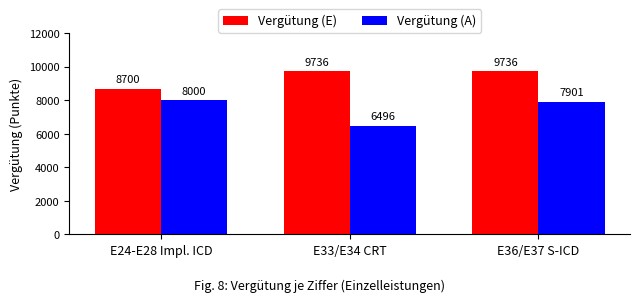

Is it true that Vergütung (A) equals 8000 at E24-E28 Impl. ICD?

True